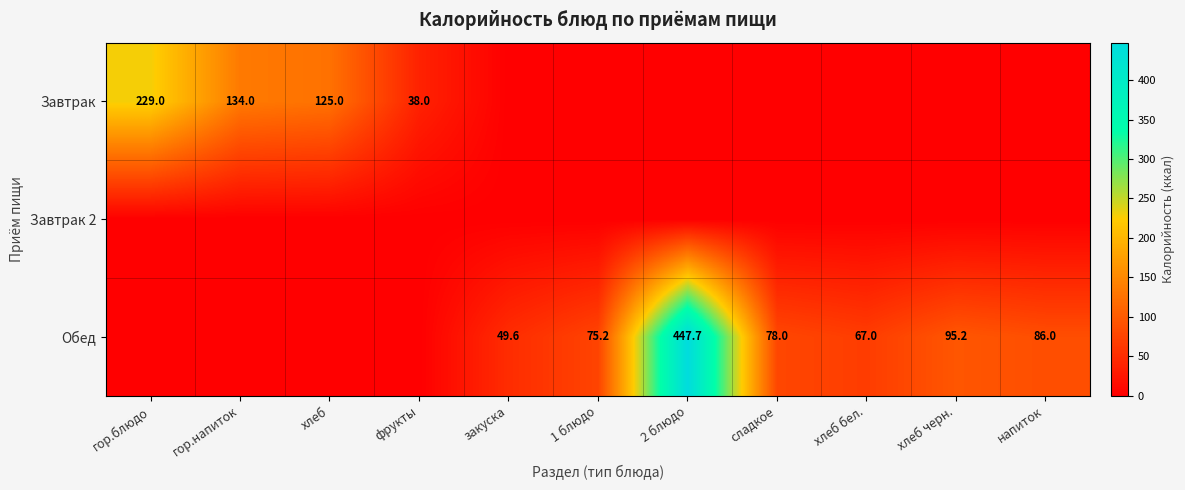

Is it true that Завтрак equals 125.0 at хлеб?

True